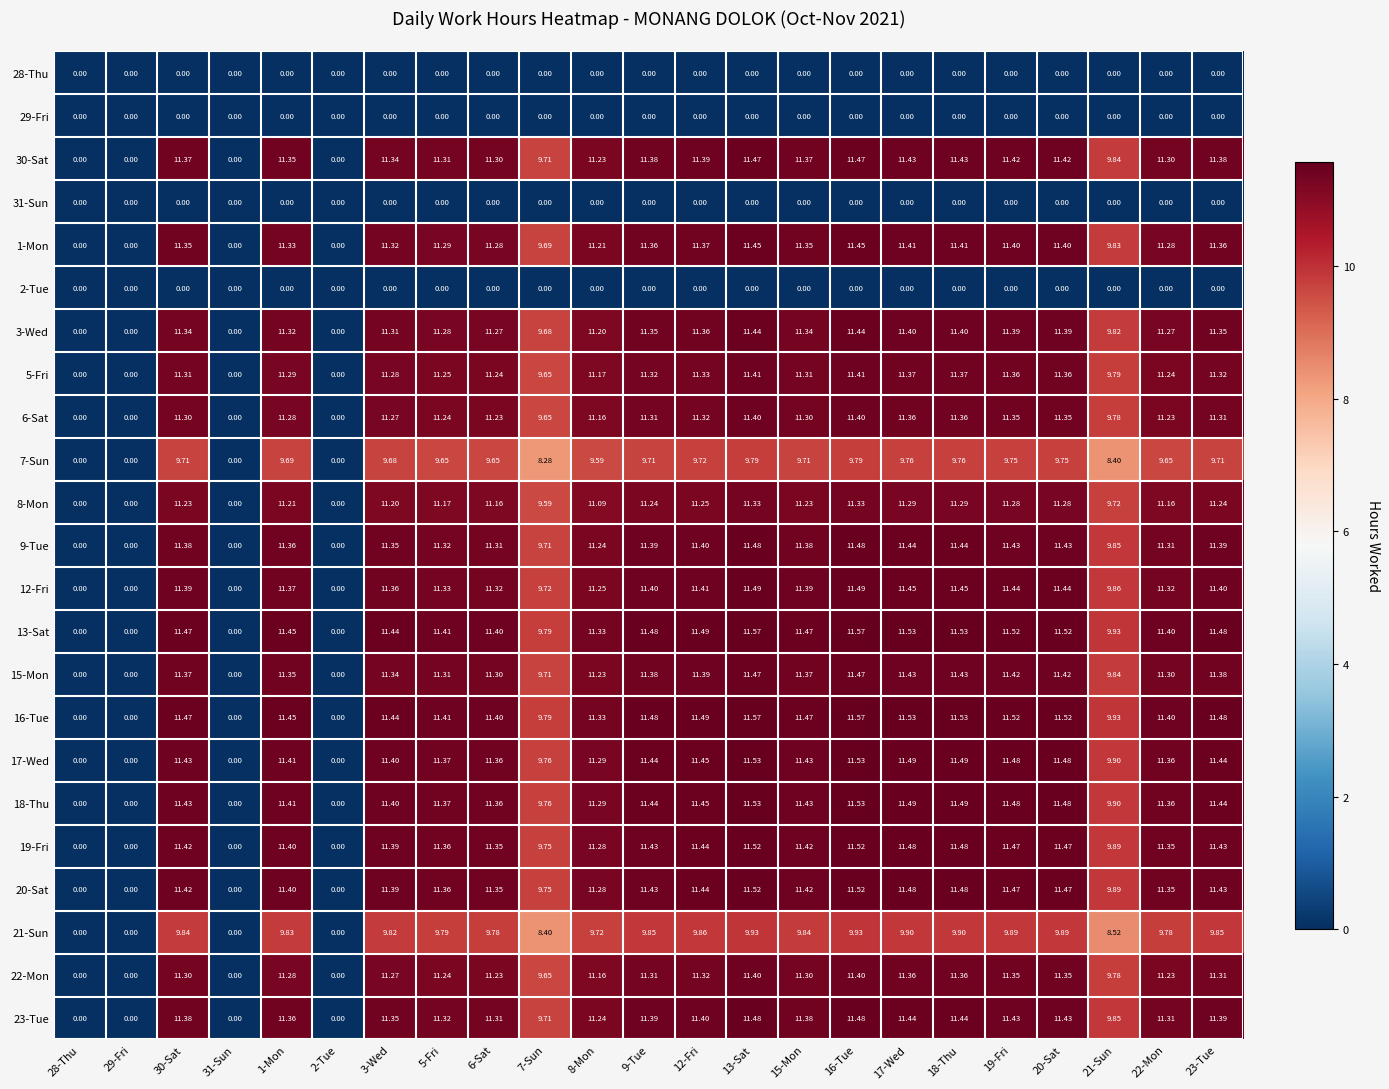

Is the value of 23-Tue at 22-Mon greater than the value of 9-Tue at 5-Fri?

No